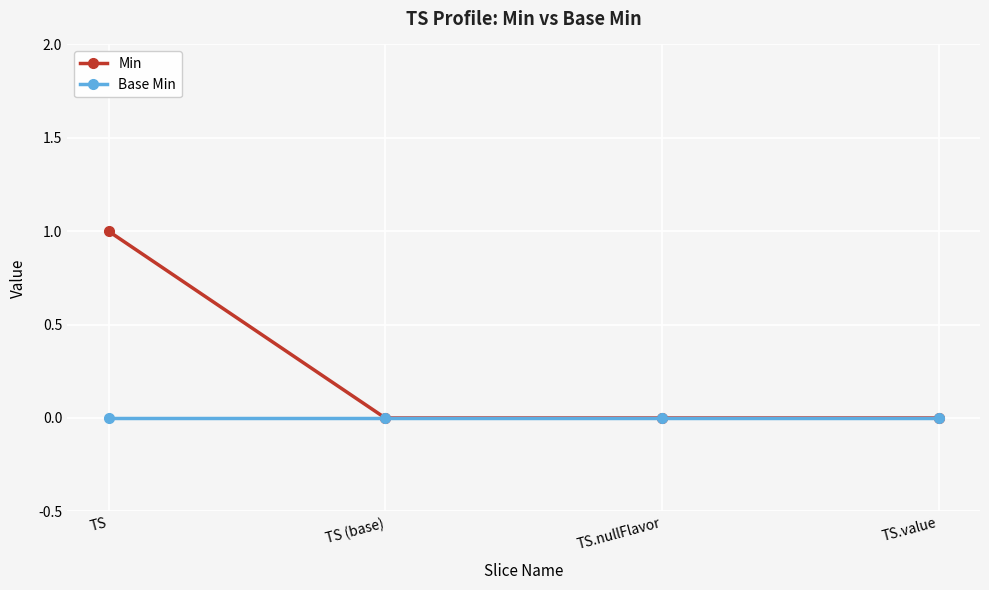

Which series has the widest spread of values?

Min